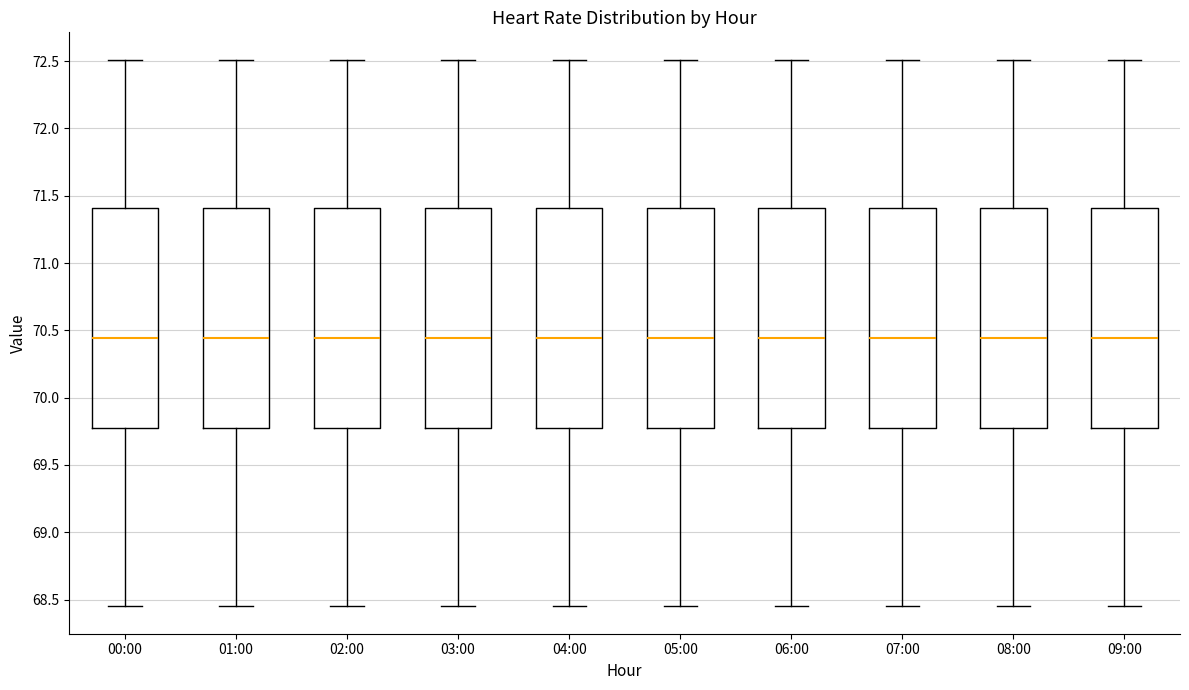

Where does the lower whisker of the box for 06:00 end on the y-axis? The values are not printed on the chart, so give them approximately, as read against the axis.

68.45